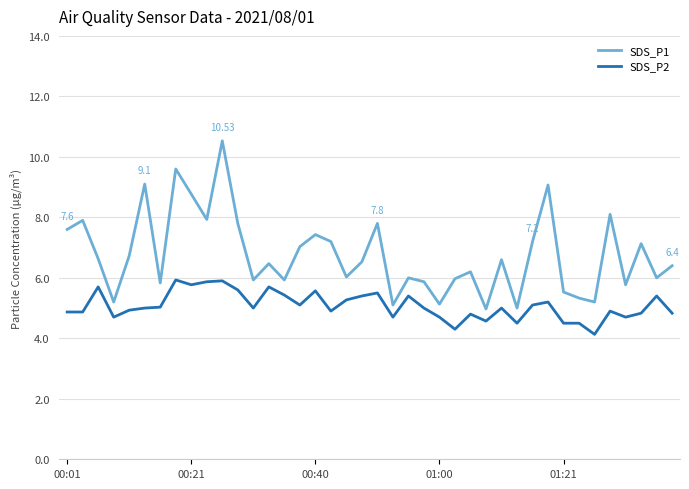

Which series has the widest spread of values?

SDS_P1